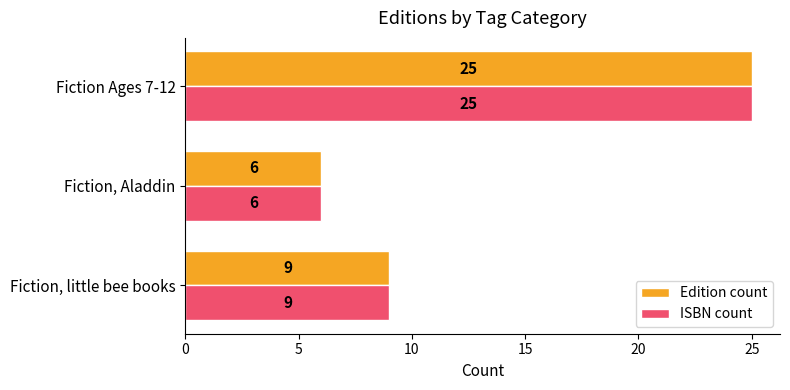

How many data points in Edition count are less than 9?

1